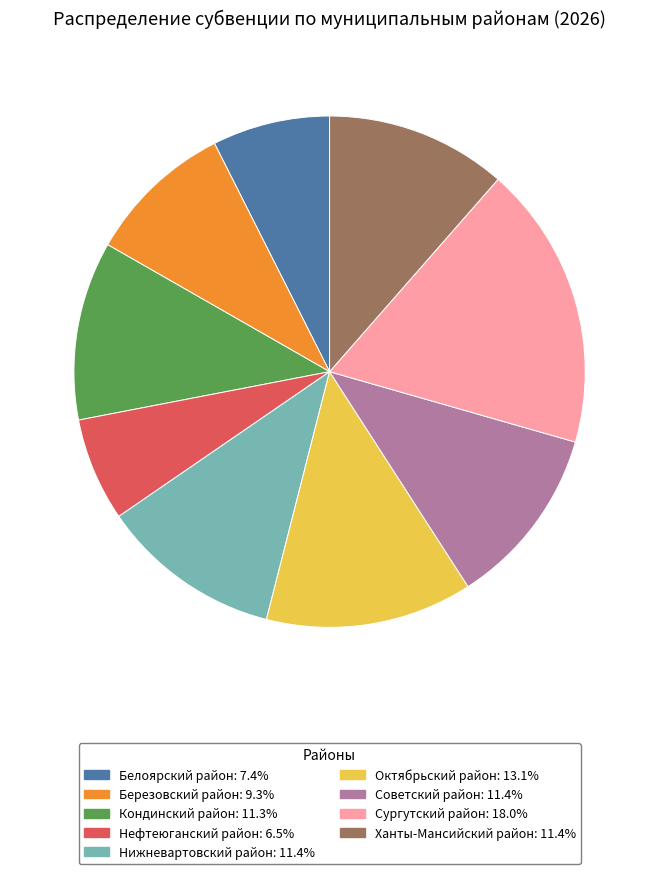

Which has a higher value, Сургутский район or Березовский район?

Сургутский район